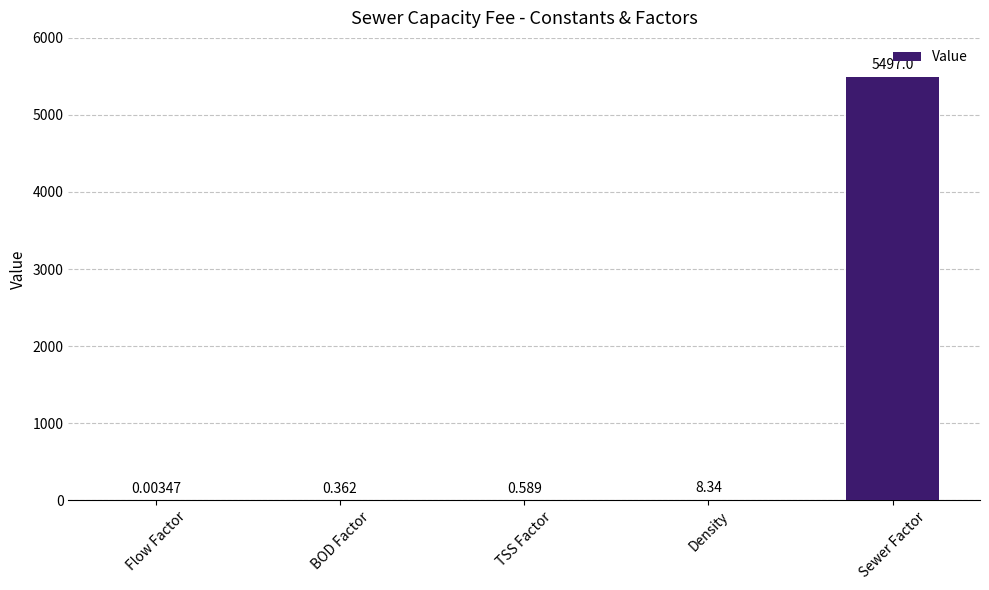

At which category does the chart reach its peak across all series?

Sewer Factor